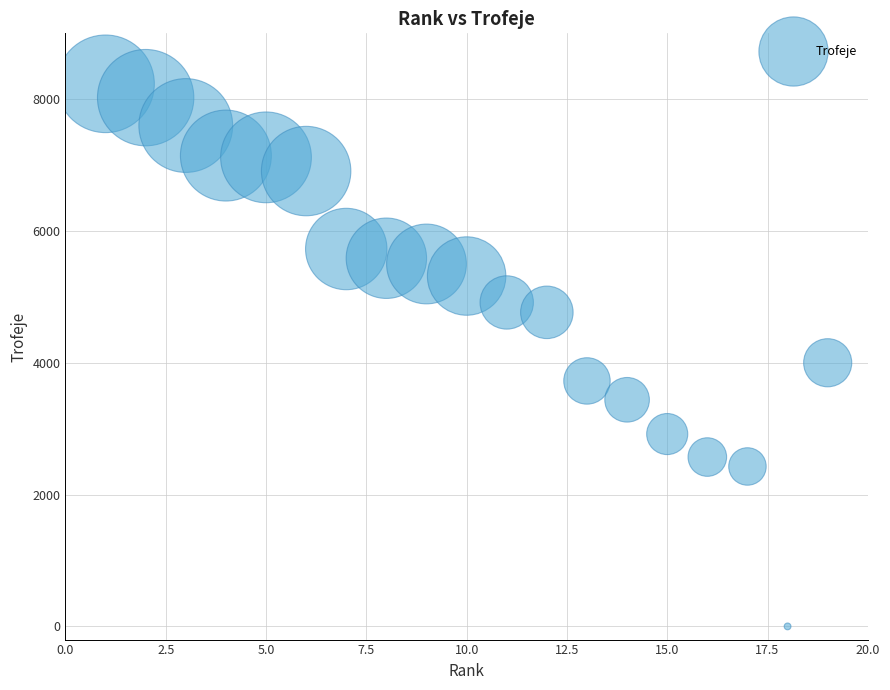

What is the range of X values (max minus min)?

18